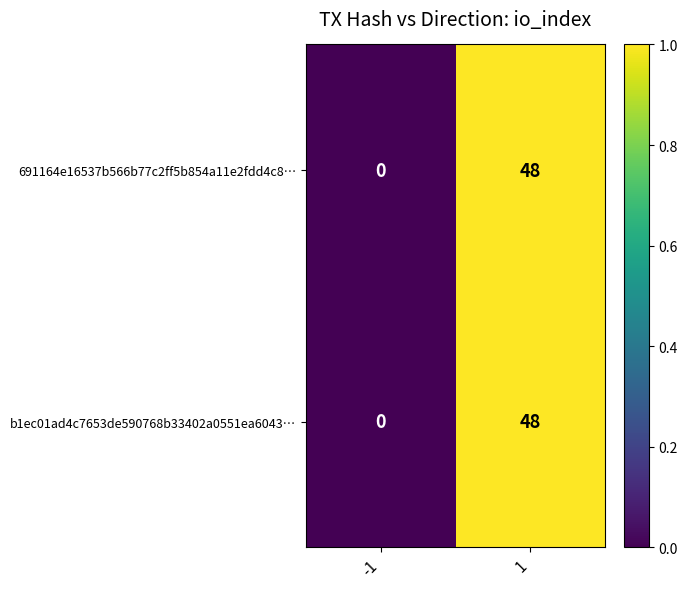

What is the average value of the b1ec01ad4c7653de590768b33402a0551ea6043… series?

24